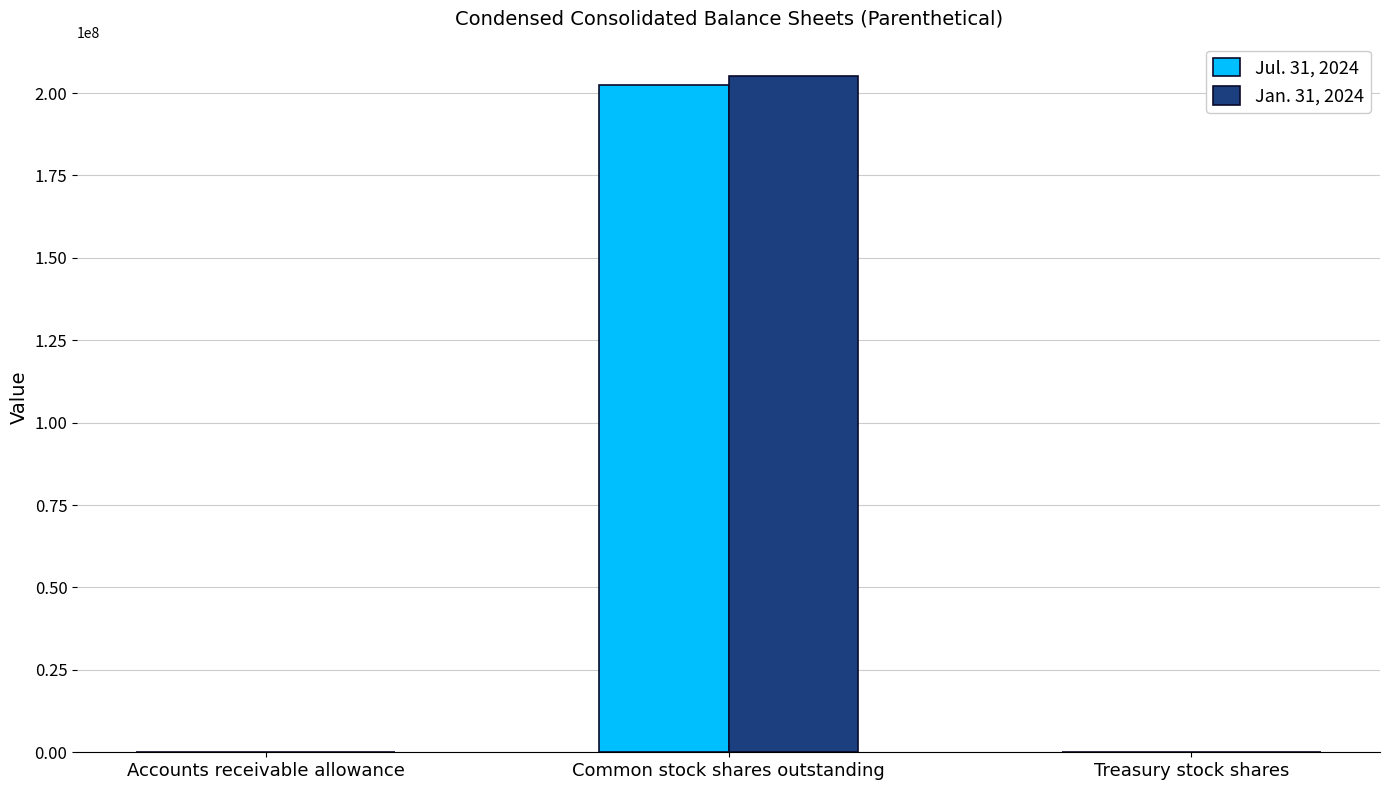

What is the sum of the Jul. 31, 2024 values at Accounts receivable allowance and Treasury stock shares?

33816